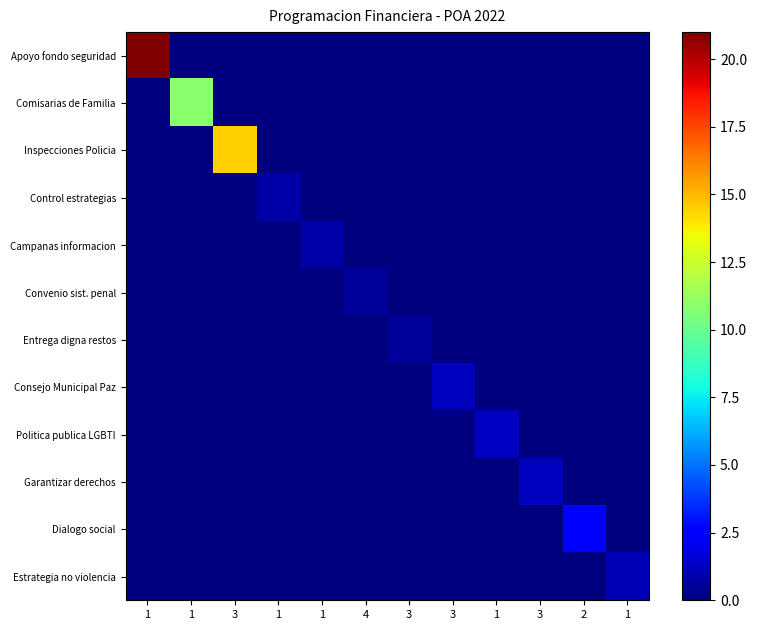

How many data points does each series have?

12